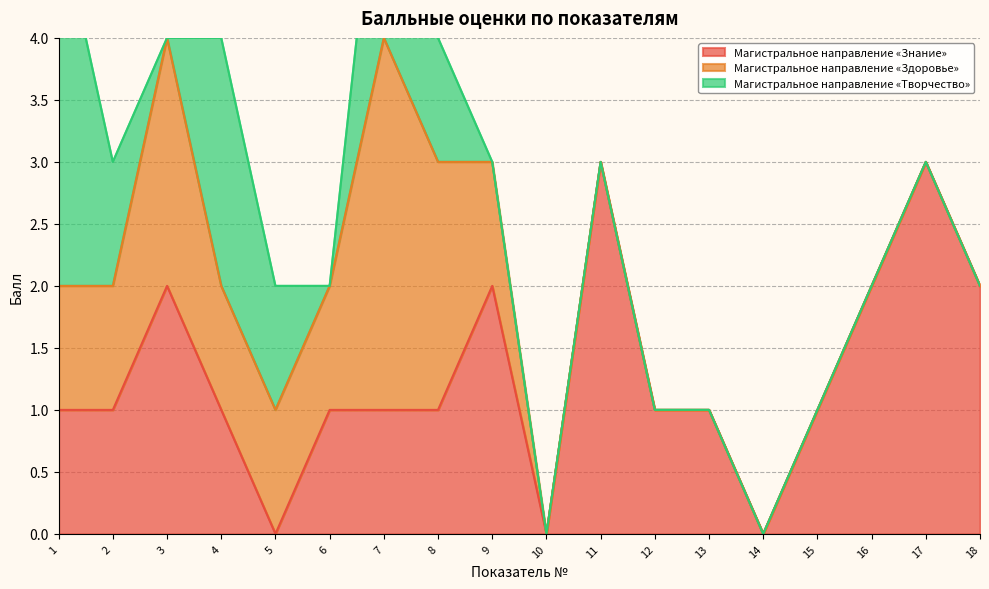

What is the difference between the maximum and minimum values in the Магистральное направление «Знание» series?

3